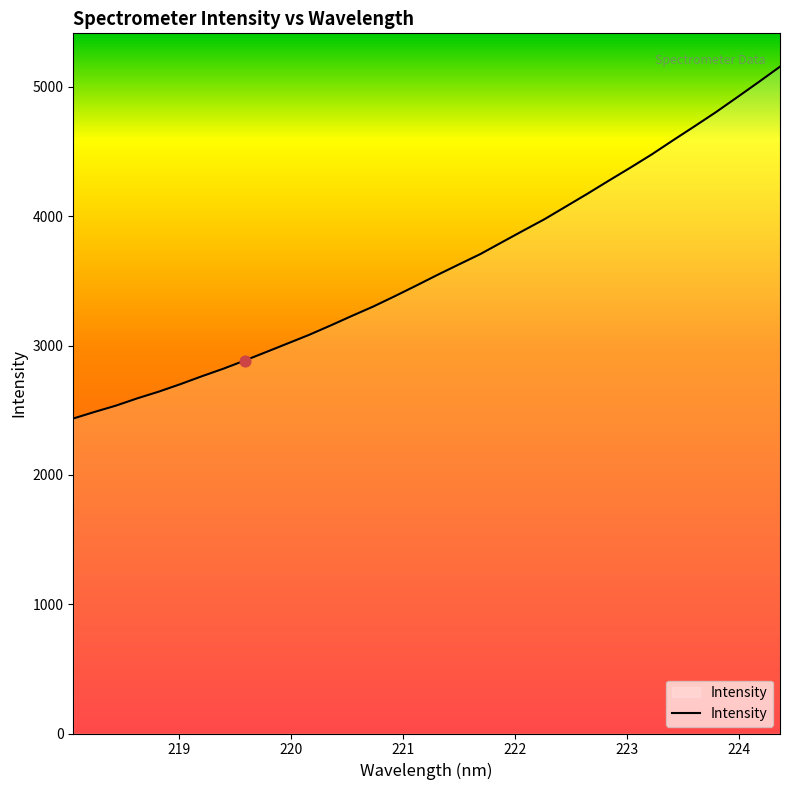

What is the difference between the maximum and minimum values?

2720.8